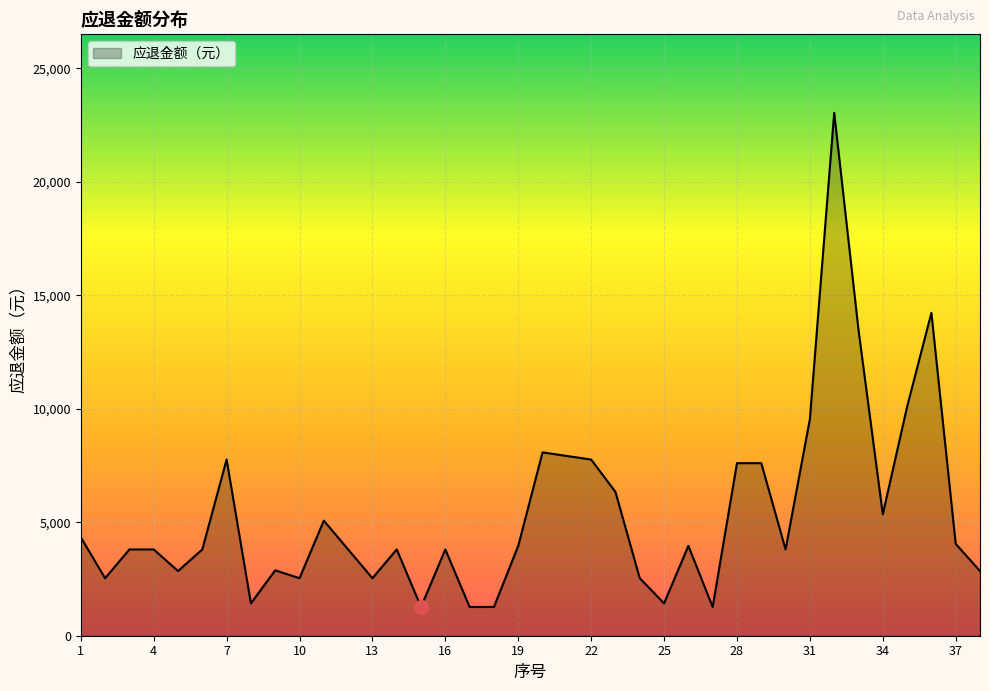

What is the difference between the maximum and minimum values?

21773.4